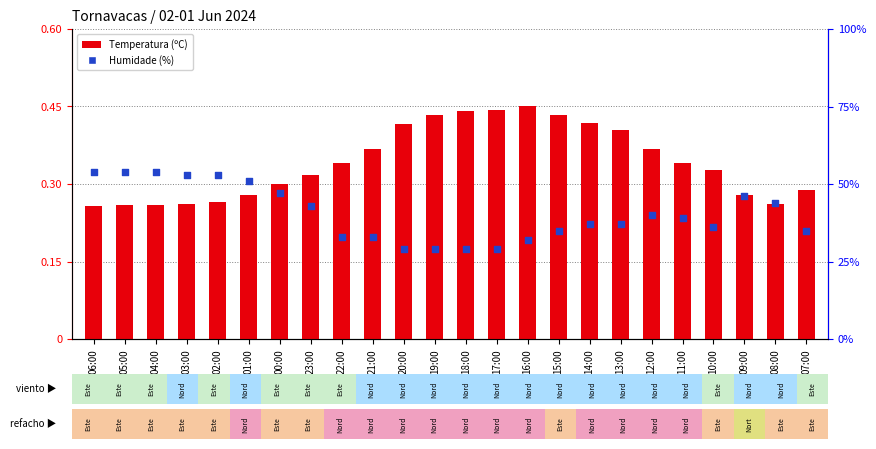

At which category is the sum across all series the highest?

15:00